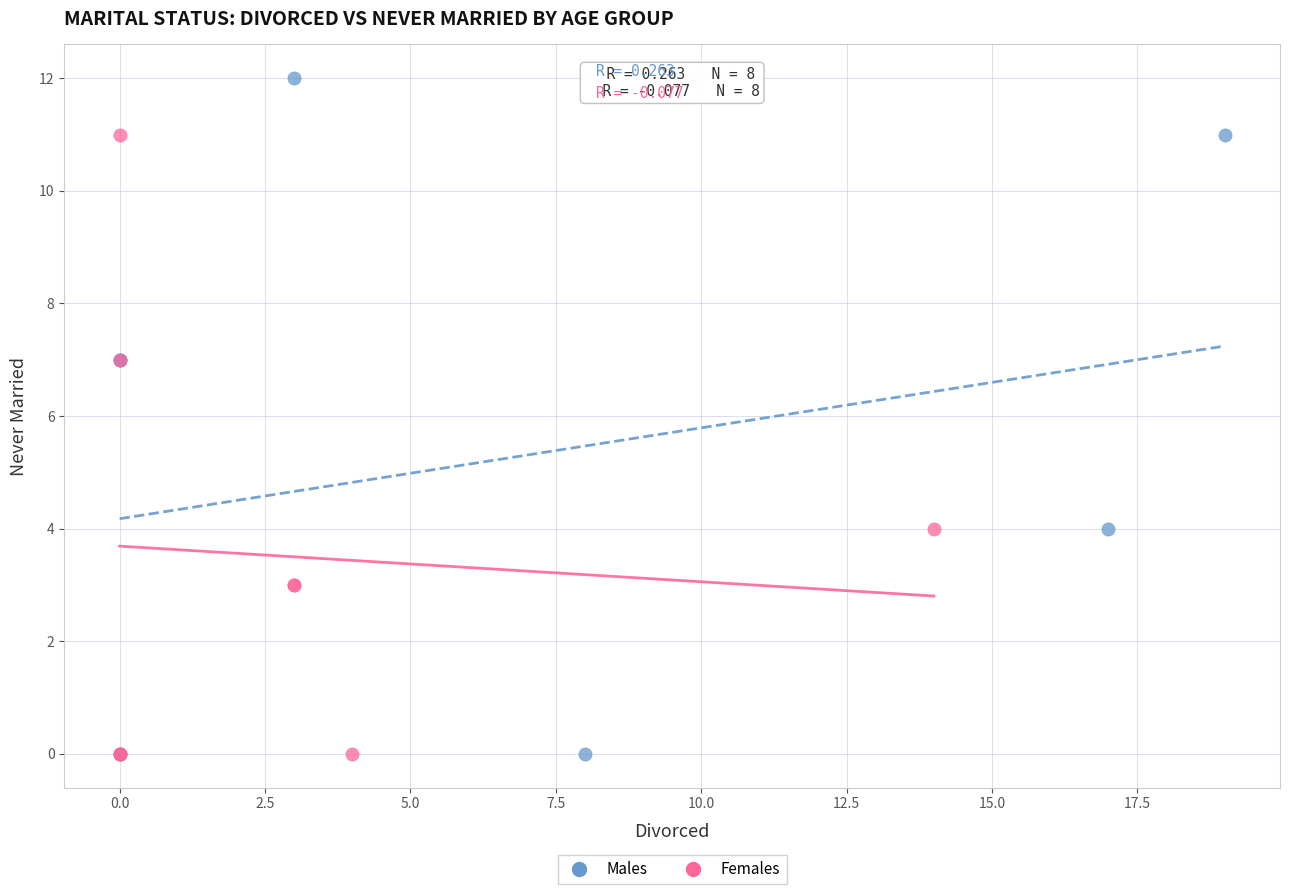

Which series has the largest Y range (max minus min)?

Males